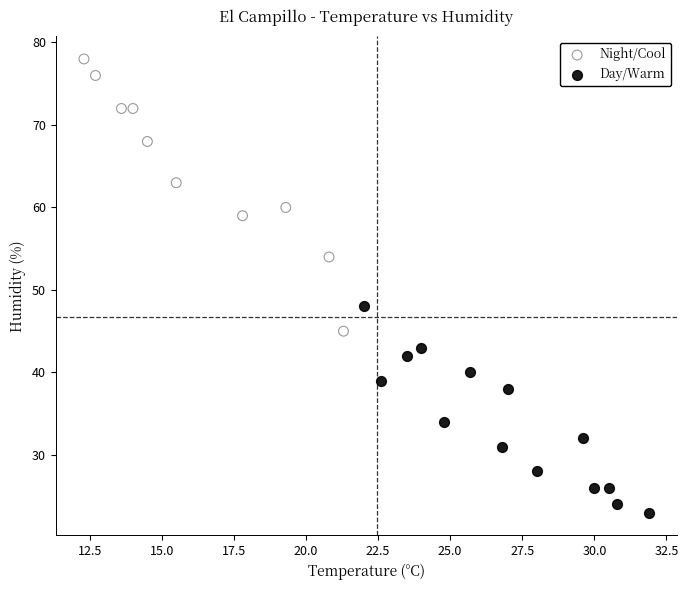

Which series has the largest Y range (max minus min)?

Night/Cool